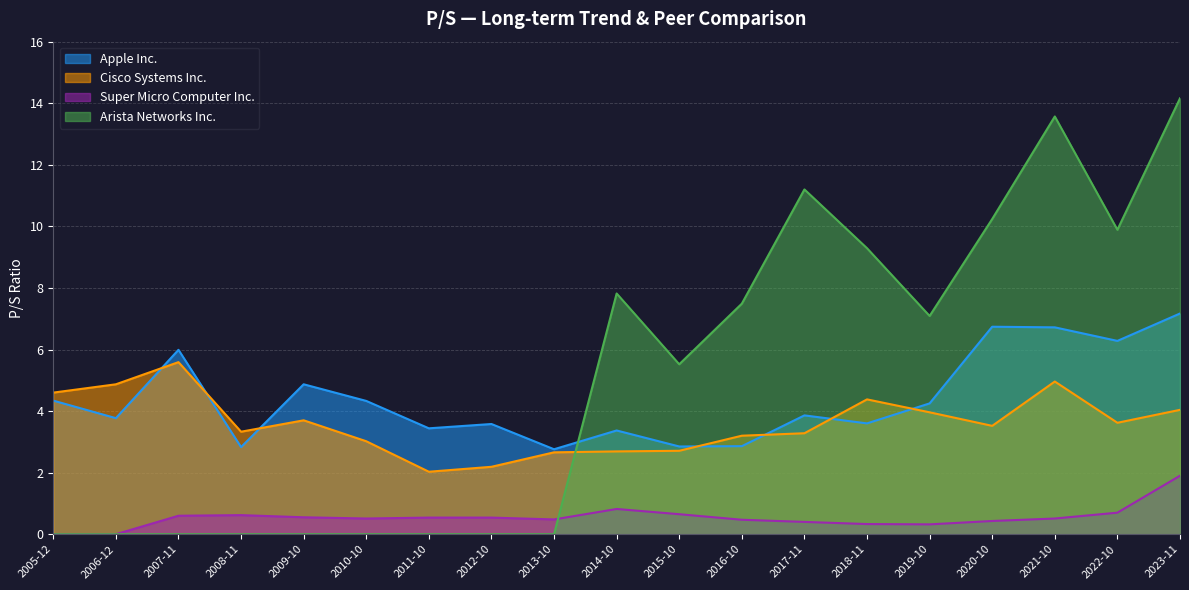

What are all the series names shown in the legend?

Apple Inc., Cisco Systems Inc., Super Micro Computer Inc., Arista Networks Inc.